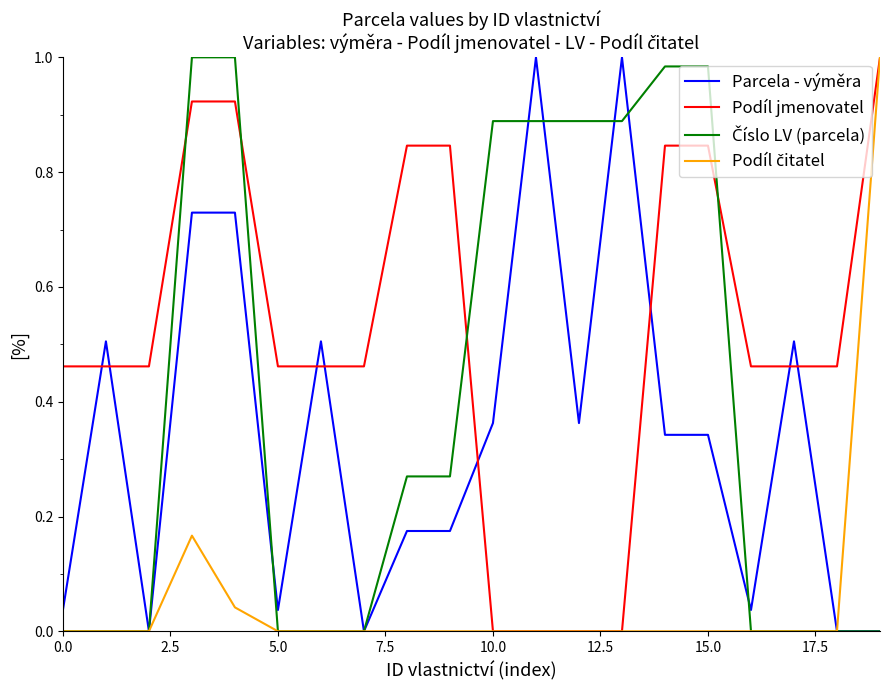

Which series has the largest total across all categories?

Podíl jmenovatel